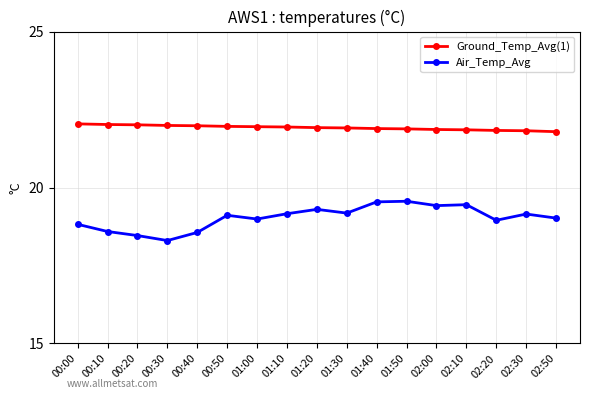

The Air_Temp_Avg series shows 5.8 at 00:30. True or false?

False